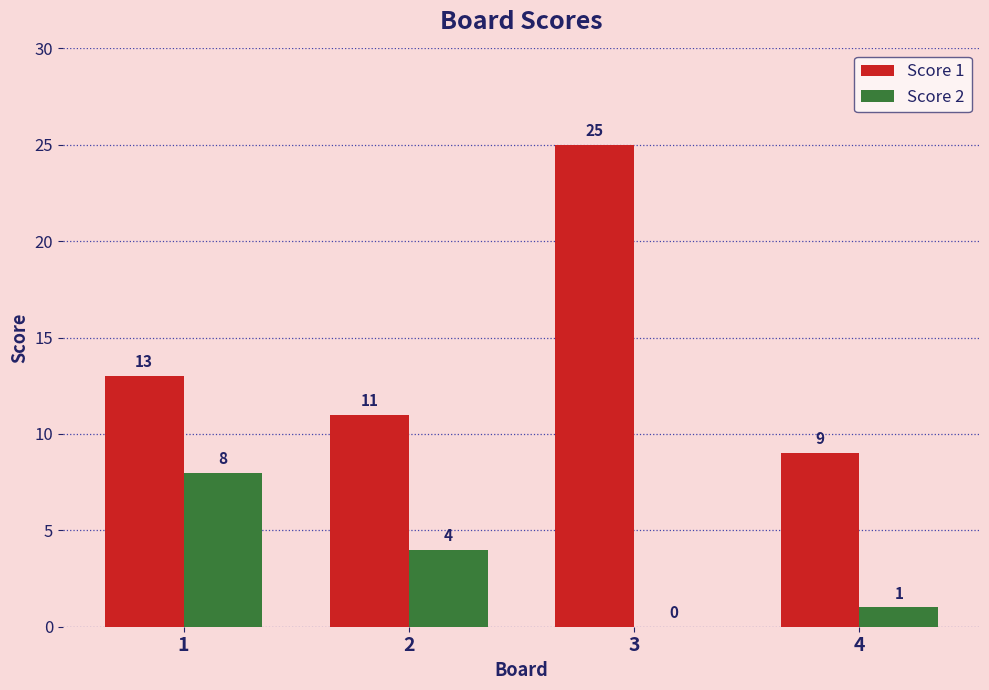

Between 1 and 4, which series saw the biggest shift?

Score 2